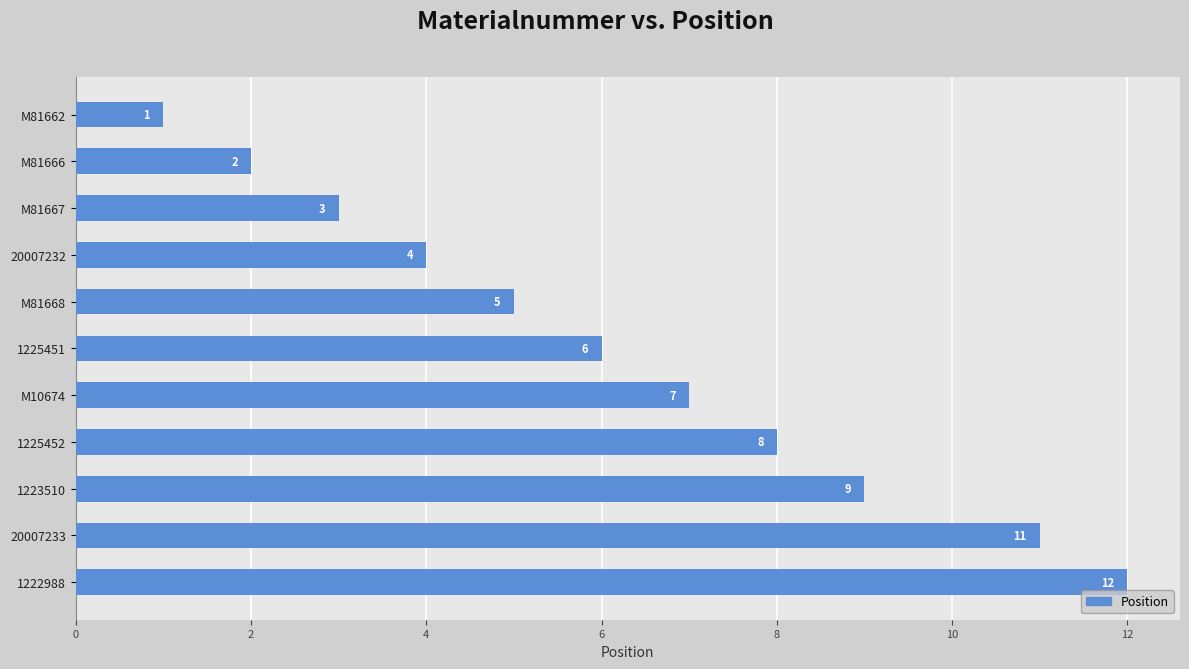

The value at M81667 is 3. True or false?

True